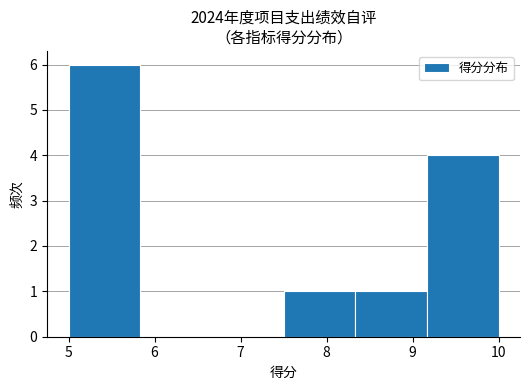

Reading left to right, list every bar in this chart as the range it spans on the x-axis followed by its height. Neither the bar edges nor the heights are printed on the chart, so give them approximately, as read against the axes.

5.0 to 5.8: 6
5.8 to 6.7: 0
6.7 to 7.5: 0
7.5 to 8.3: 1
8.3 to 9.2: 1
9.2 to 10.0: 4